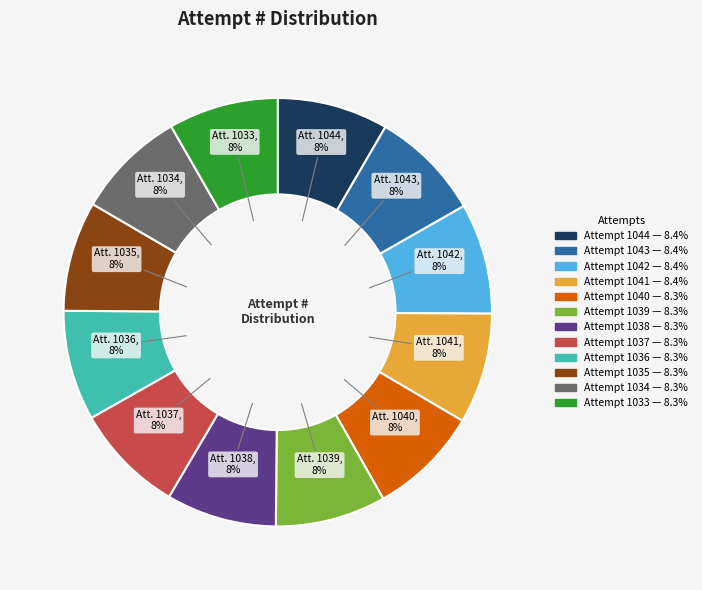

What percentage is the Attempt 1039 slice, to the nearest percent?

8%